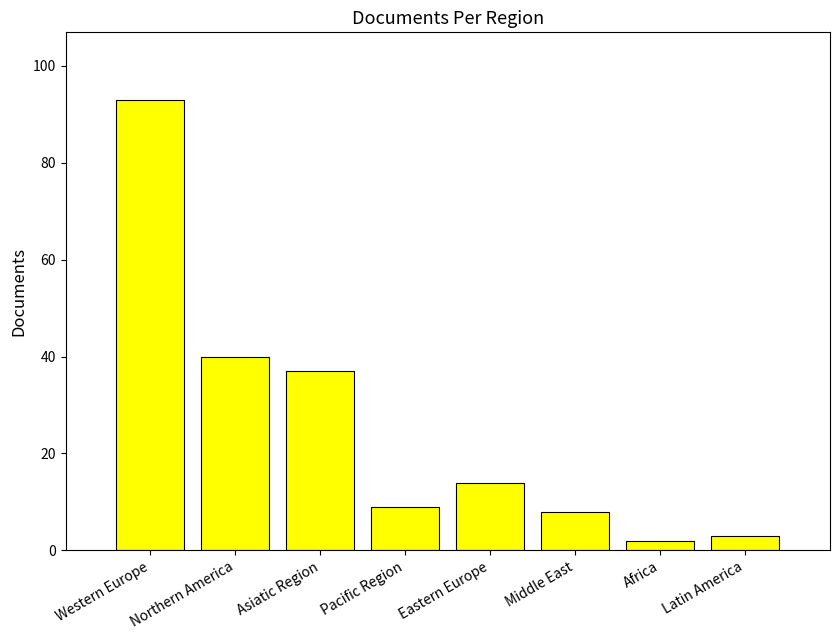

Rank the categories by value from highest to lowest.

Western Europe, Northern America, Asiatic Region, Eastern Europe, Pacific Region, Middle East, Latin America, Africa